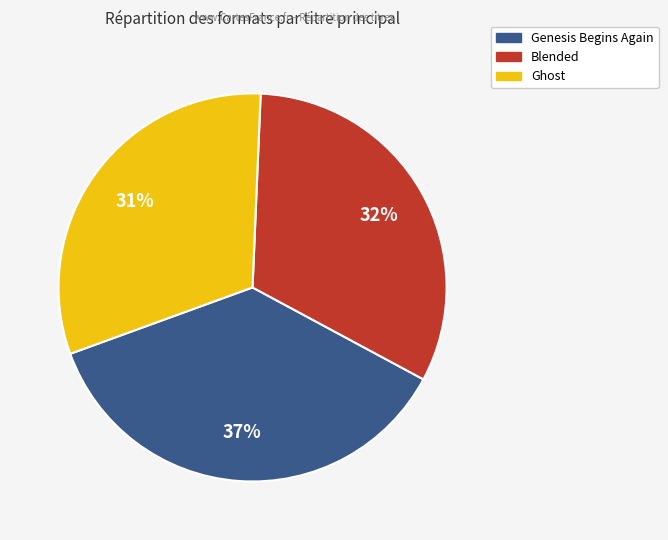

Is it true that Genesis Begins Again is 37% of the pie?

True